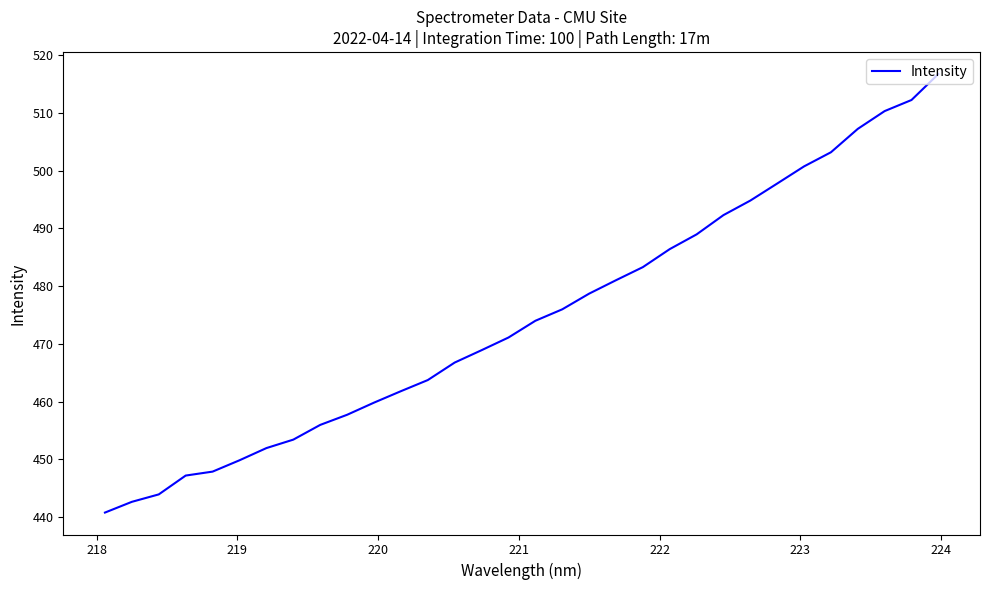

What is the minimum value shown in the chart?

440.8